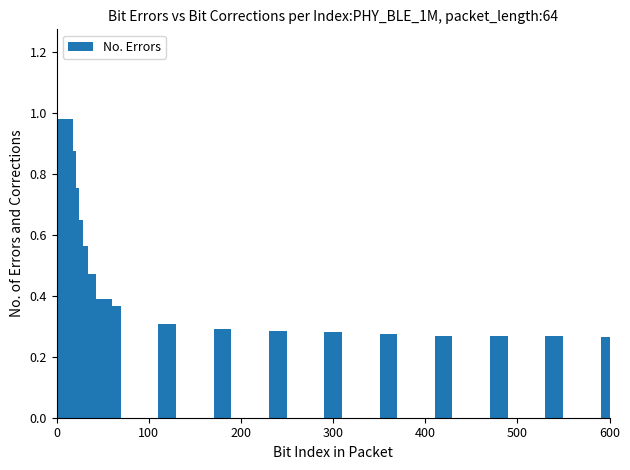

How many series are shown in this chart?

1